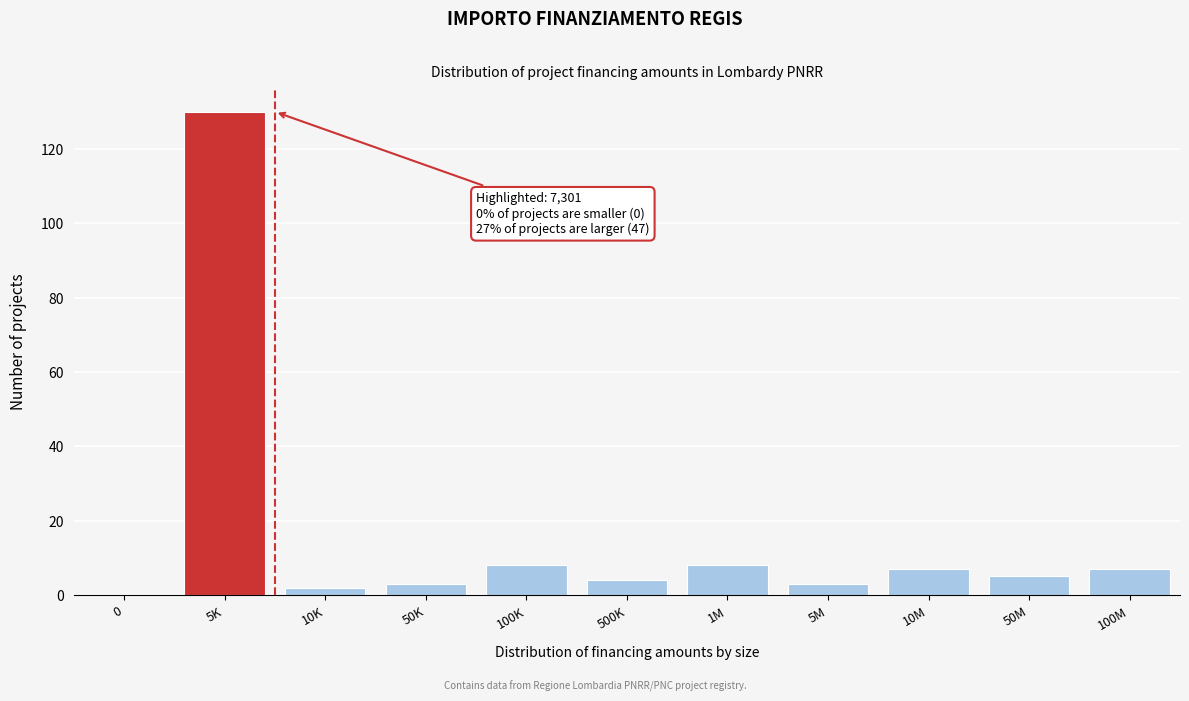

Reading left to right, list all the values displayed in this chart.

0=0	5K=130	10K=2	50K=3	100K=8	500K=4	1M=8	5M=3	10M=7	50M=5	100M=7